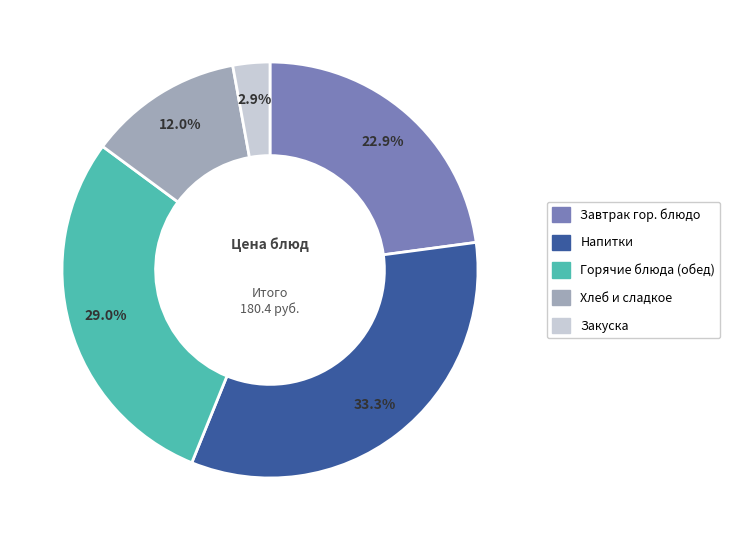

Is there a majority slice in this chart?

No